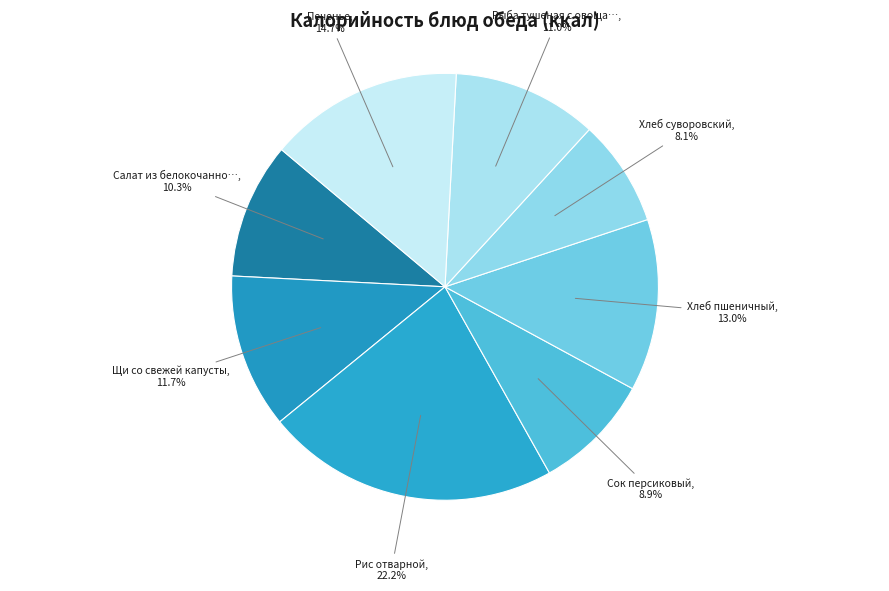

Approximately how many times larger is the value at Салат из белокочанно… compared to Хлеб пшеничный?

0.8